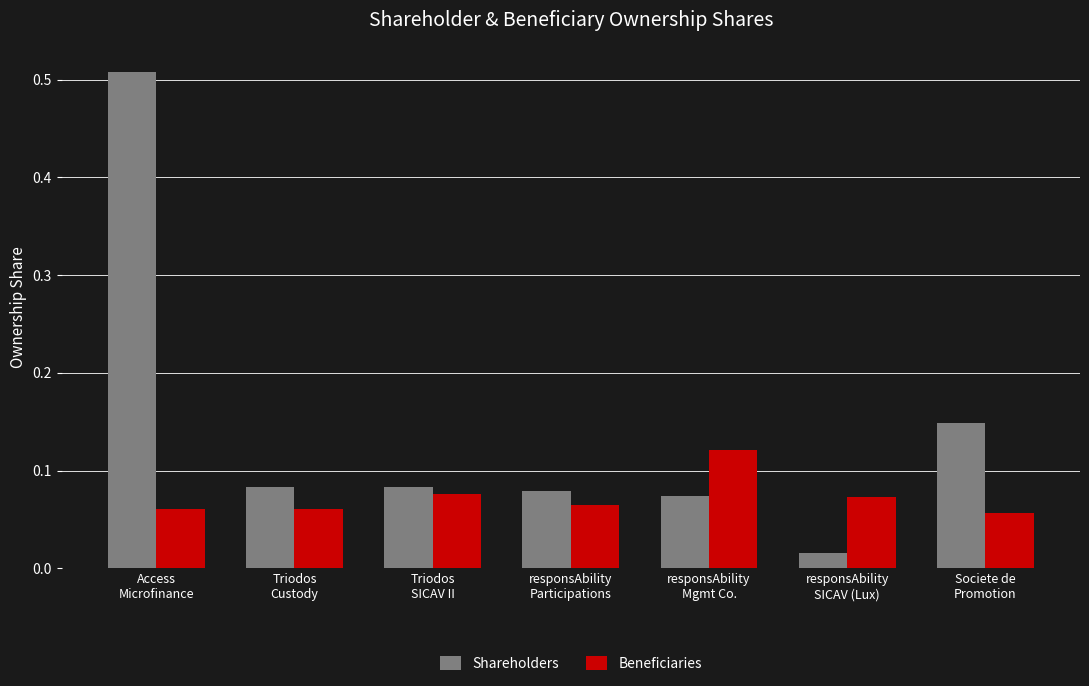

At how many categories does at least one series exceed 0?

7